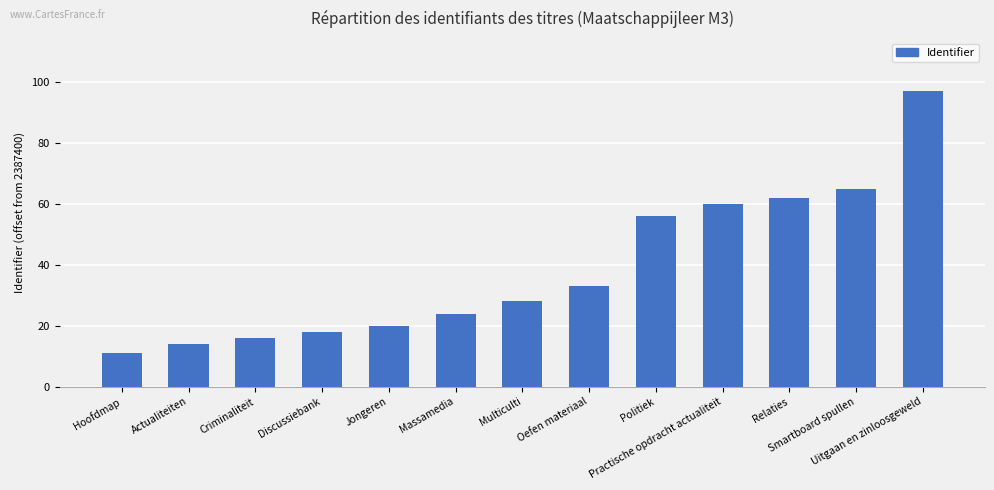

Does the chart contain stacked bars?

No